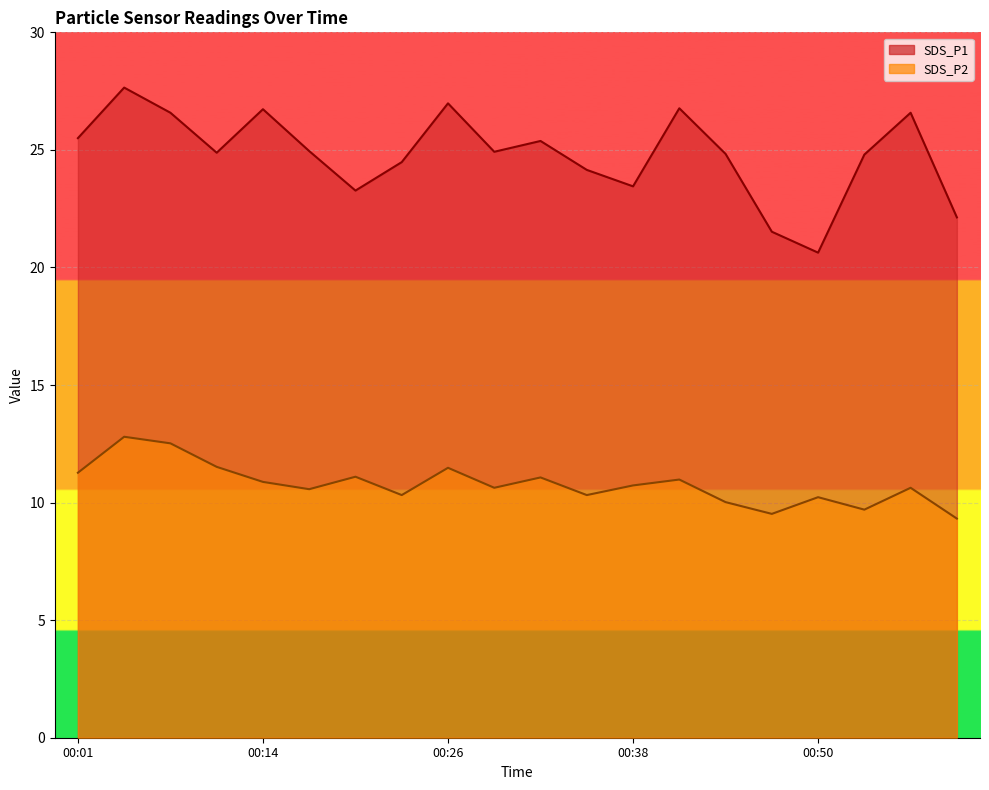

Where is SDS_P1 nearest to the value 24?

00:35